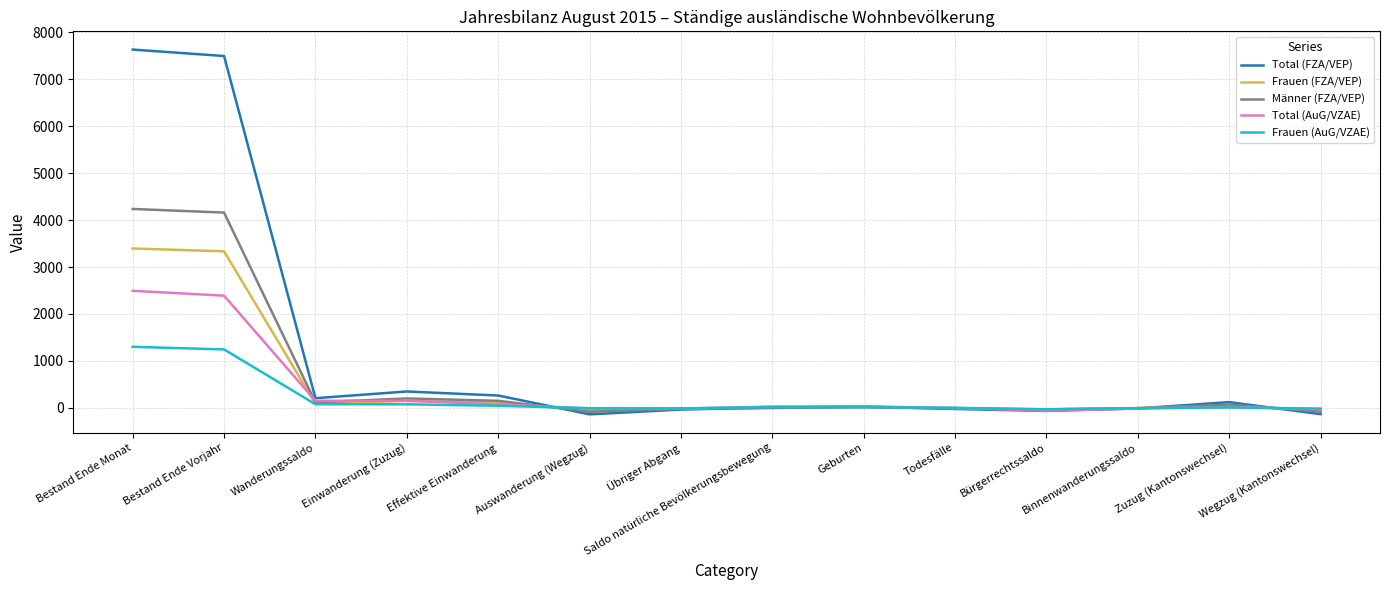

What is the highest value of the Total (FZA/VEP) series?

7634